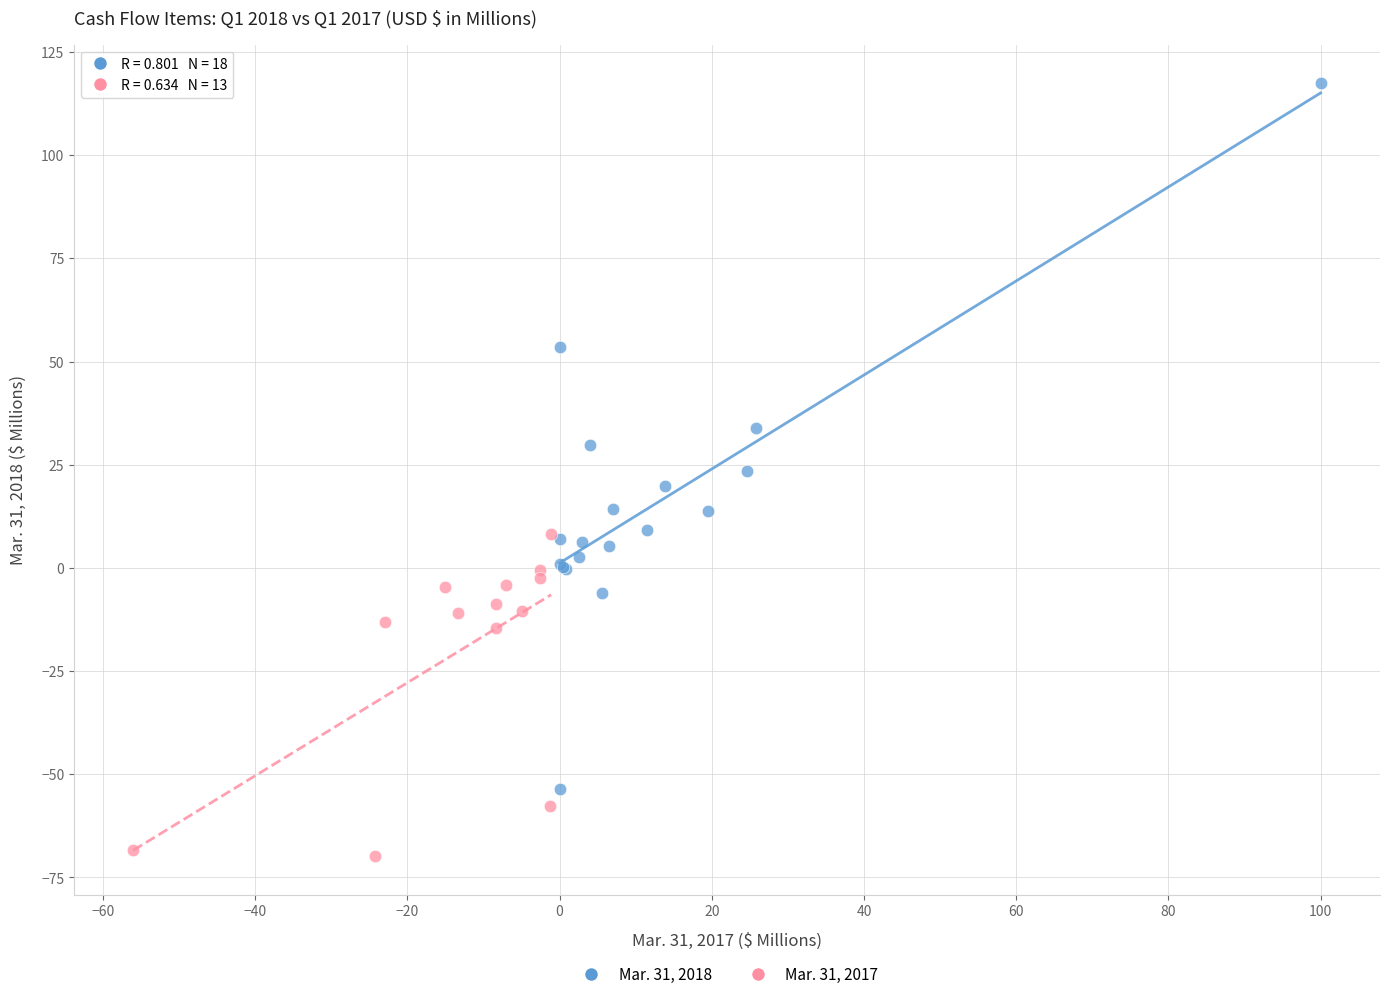

Which series contains the highest Y value?

Mar. 31, 2018